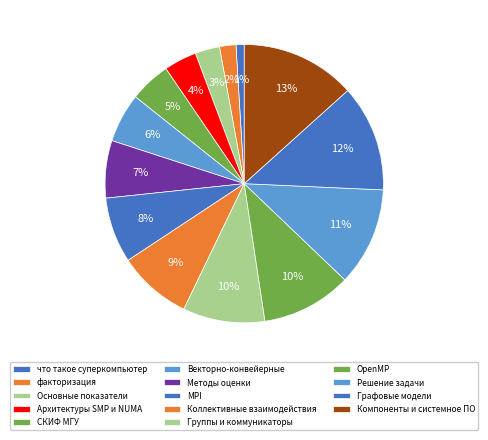

Does any single category account for the majority?

No